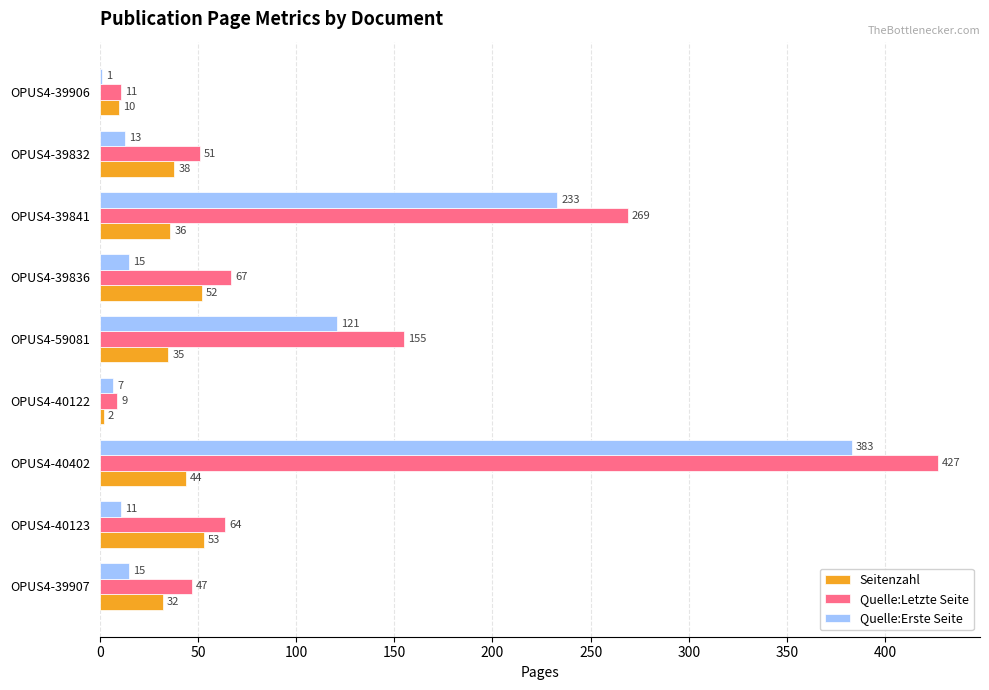

What is the sum of all Seitenzahl values?

302